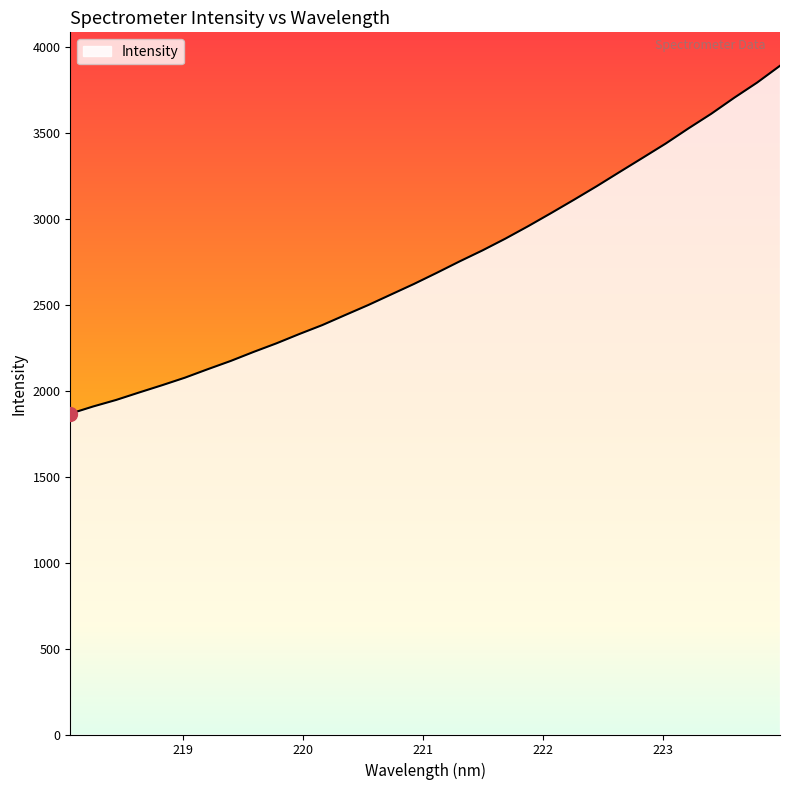

Does the chart have visible grid lines?

No